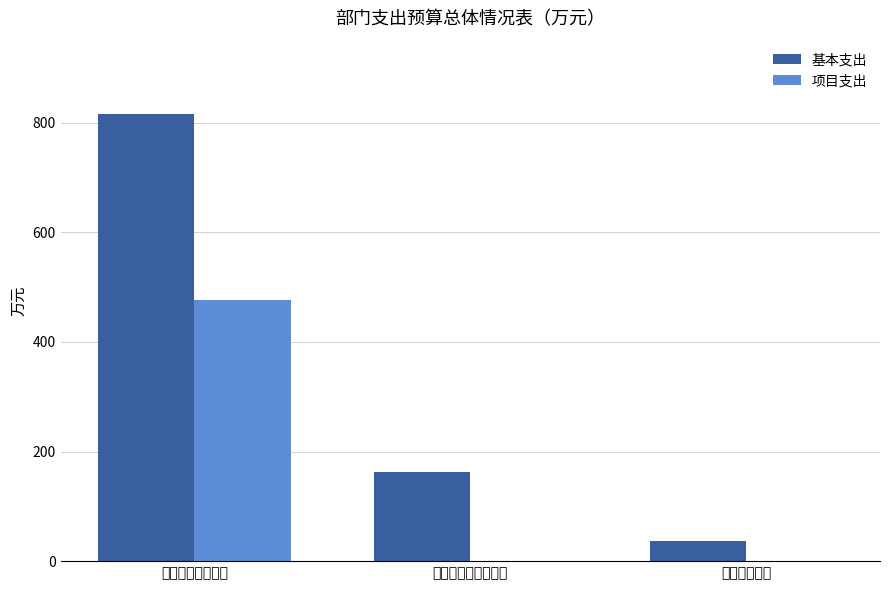

The 项目支出 series shows 0.0 at 卫生健康支出. True or false?

True